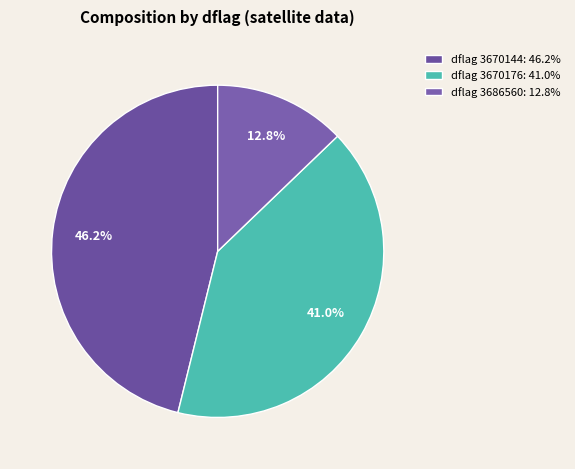

Does any single category account for the majority?

No